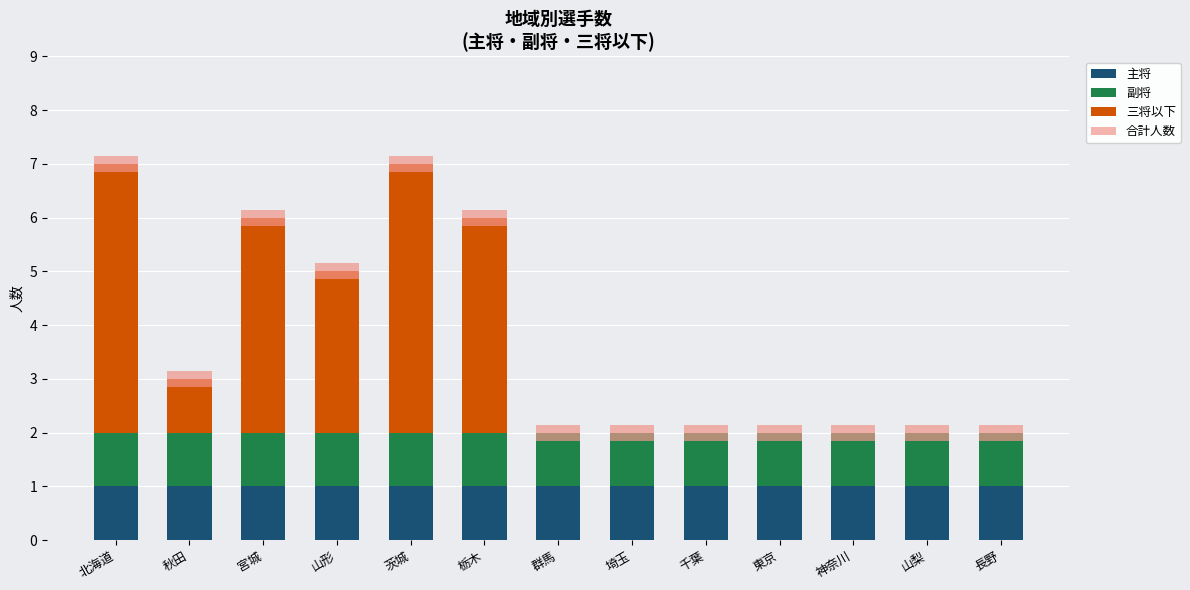

Reading left to right, list all the values displayed in this chart.

主将: 1.0	1.0	1.0	1.0	1.0	1.0	1.0	1.0	1.0	1.0	1.0	1.0	1.0
副将: 1.0	1.0	1.0	1.0	1.0	1.0	1.0	1.0	1.0	1.0	1.0	1.0	1.0
三将以下: 5.0	1.0	4.0	3.0	5.0	4.0	0.0	0.0	0.0	0.0	0.0	0.0	0.0
合計人数: 0.3	0.3	0.3	0.3	0.3	0.3	0.3	0.3	0.3	0.3	0.3	0.3	0.3